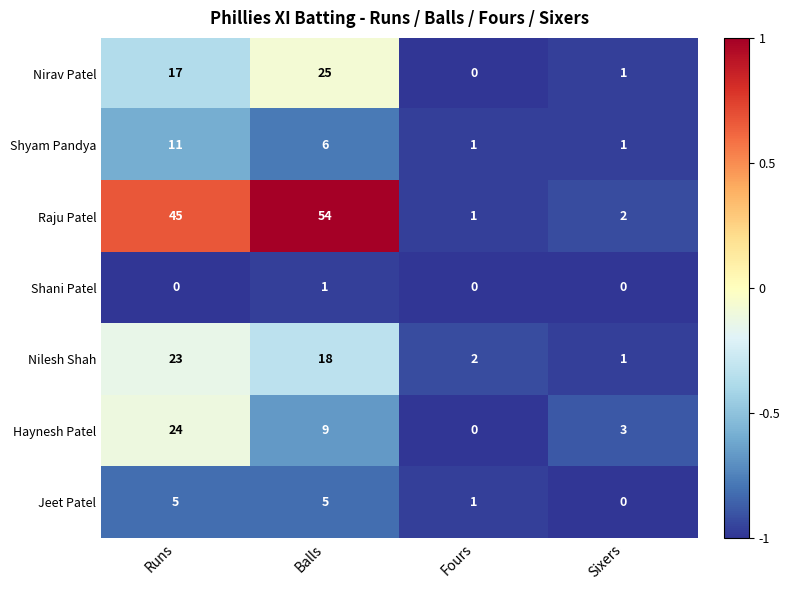

What is the total value across all series at Fours?

5